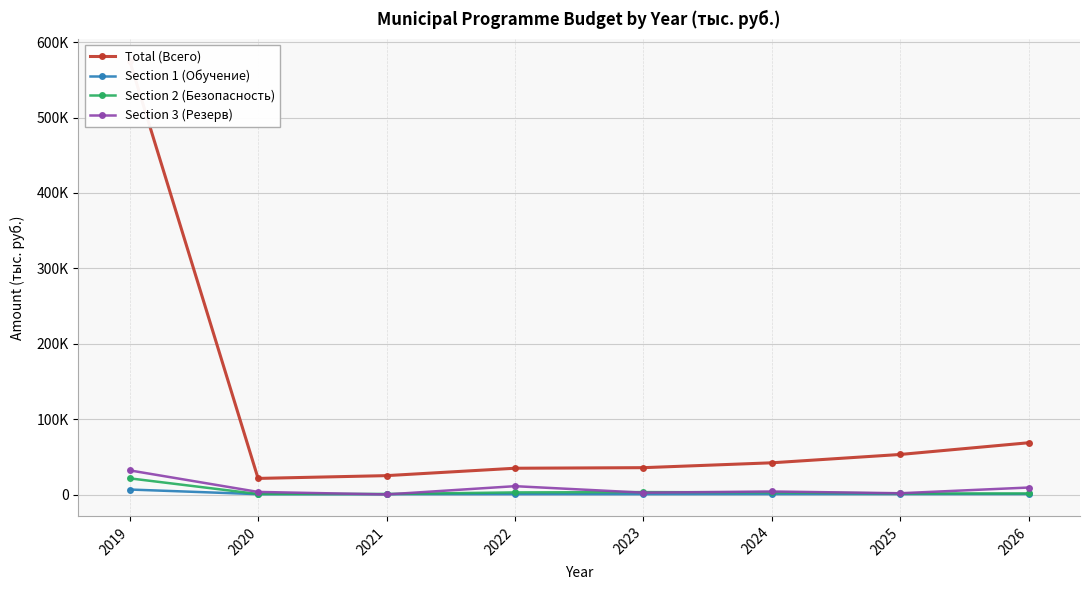

True or false: Section 3 (Резерв) and Total (Всего) intersect in this chart.

False